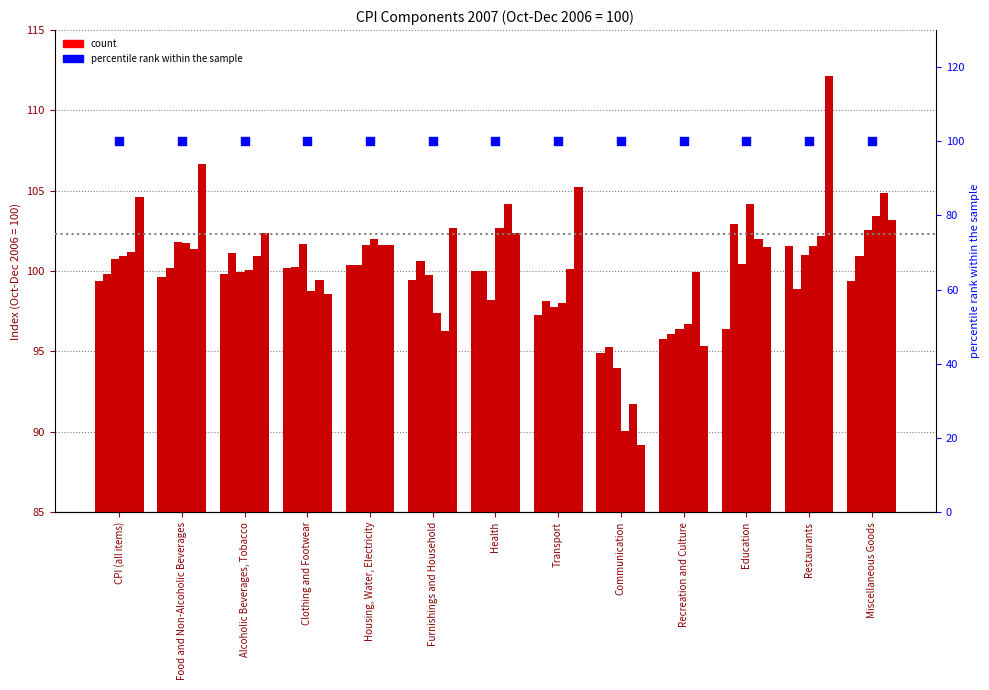

Is the value of 2007-02 at Clothing and Footwear greater than the value of 2007-04 at CPI (all items)?

No